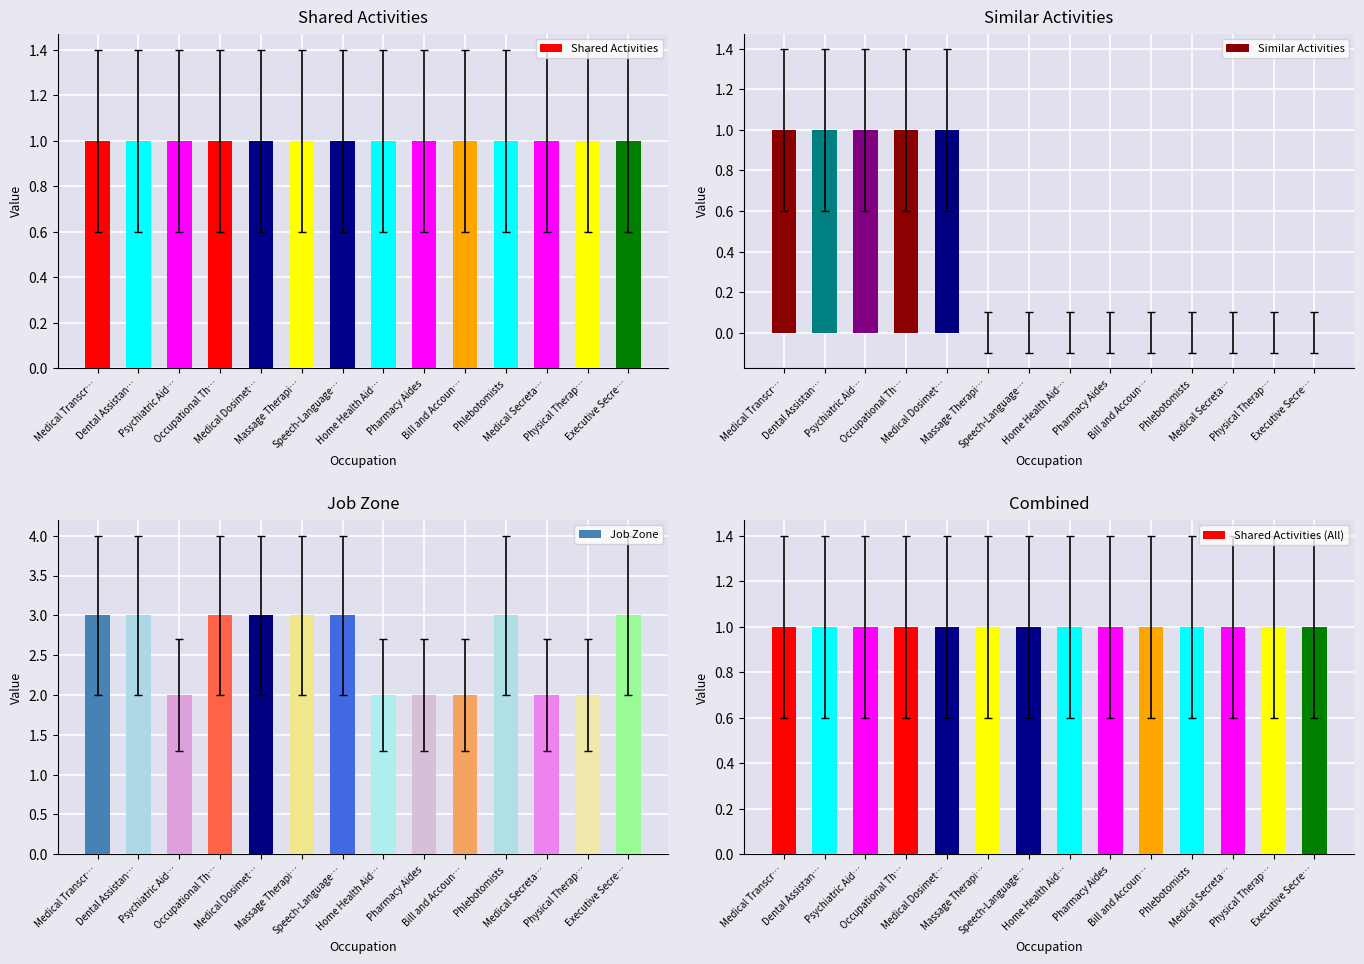

How many values in the Job Zone series are below 3?

6